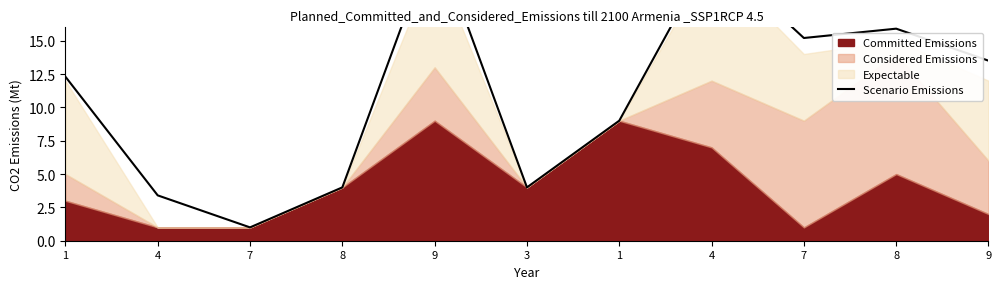

List the labels in order of value, largest first.

9, 4, 8, 7, 9, 1, 1, 8, 3, 4, 7